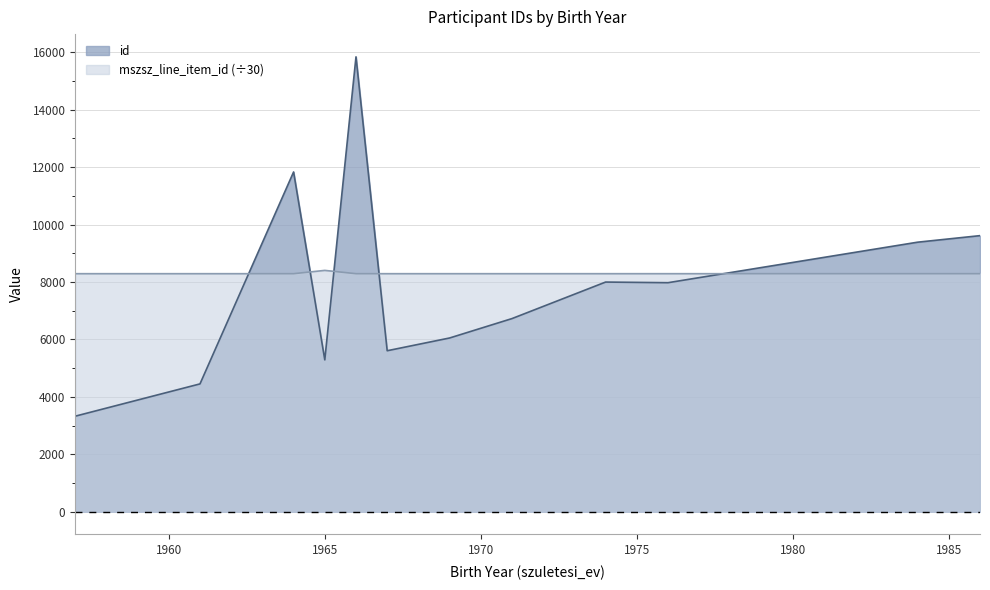

The id series shows 11200.9 at 1971. True or false?

False